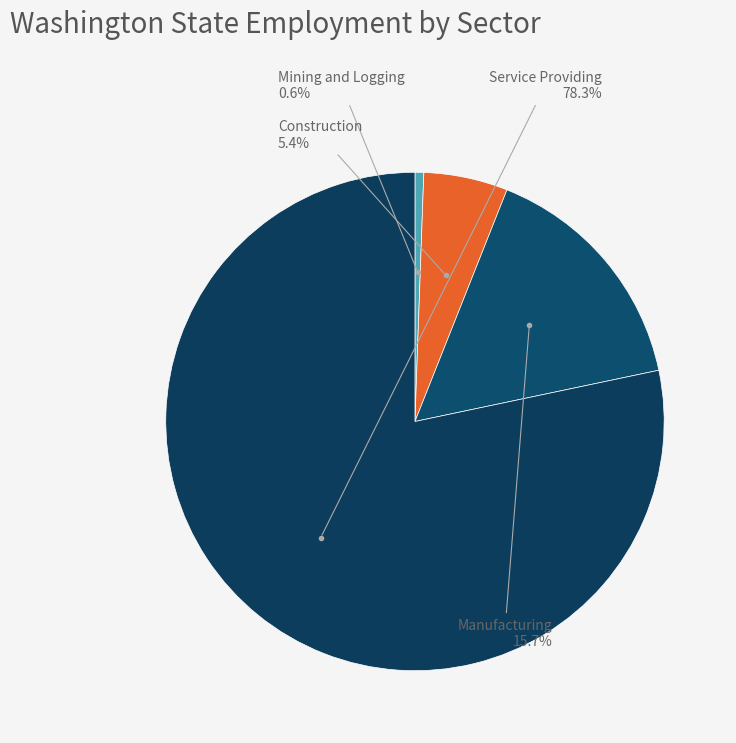

Rank the categories by value from highest to lowest.

Service Providing, Manufacturing, Construction, Mining and Logging